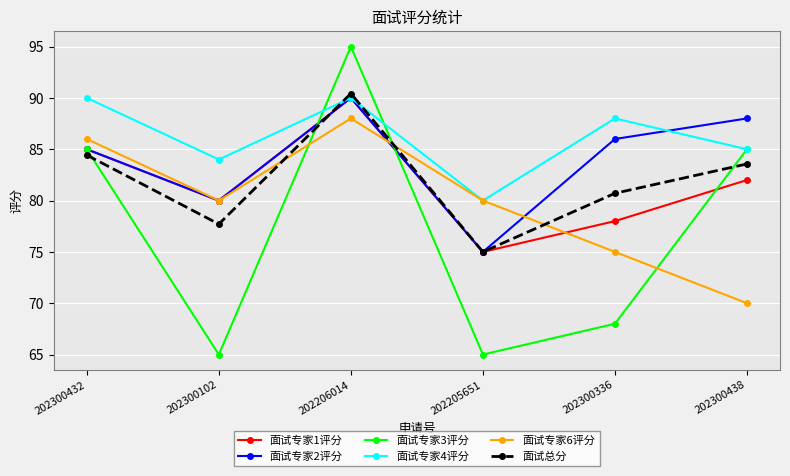

How many distinct data groups are displayed?

6